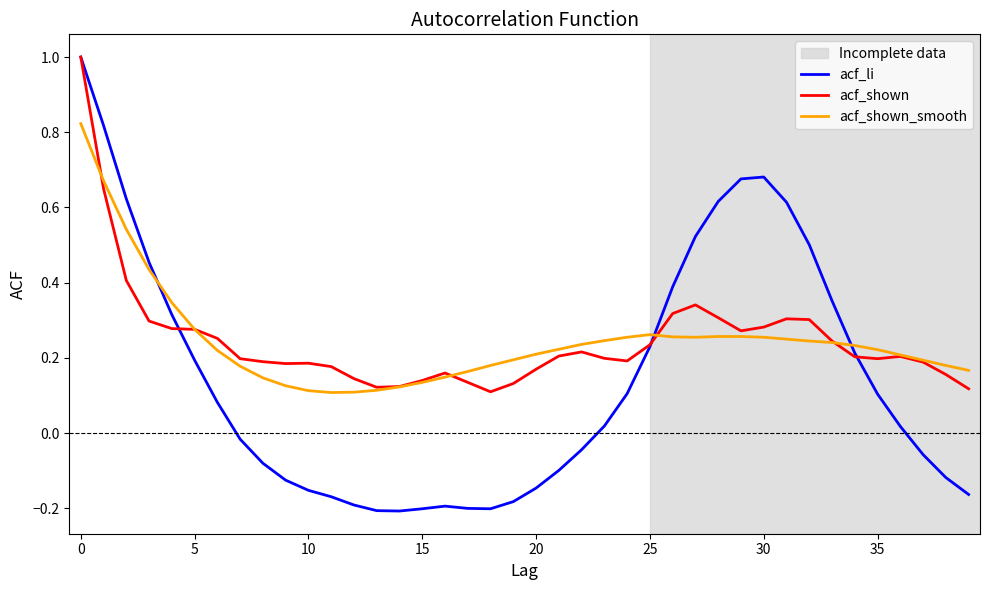

Which series has the widest spread of values?

acf_li